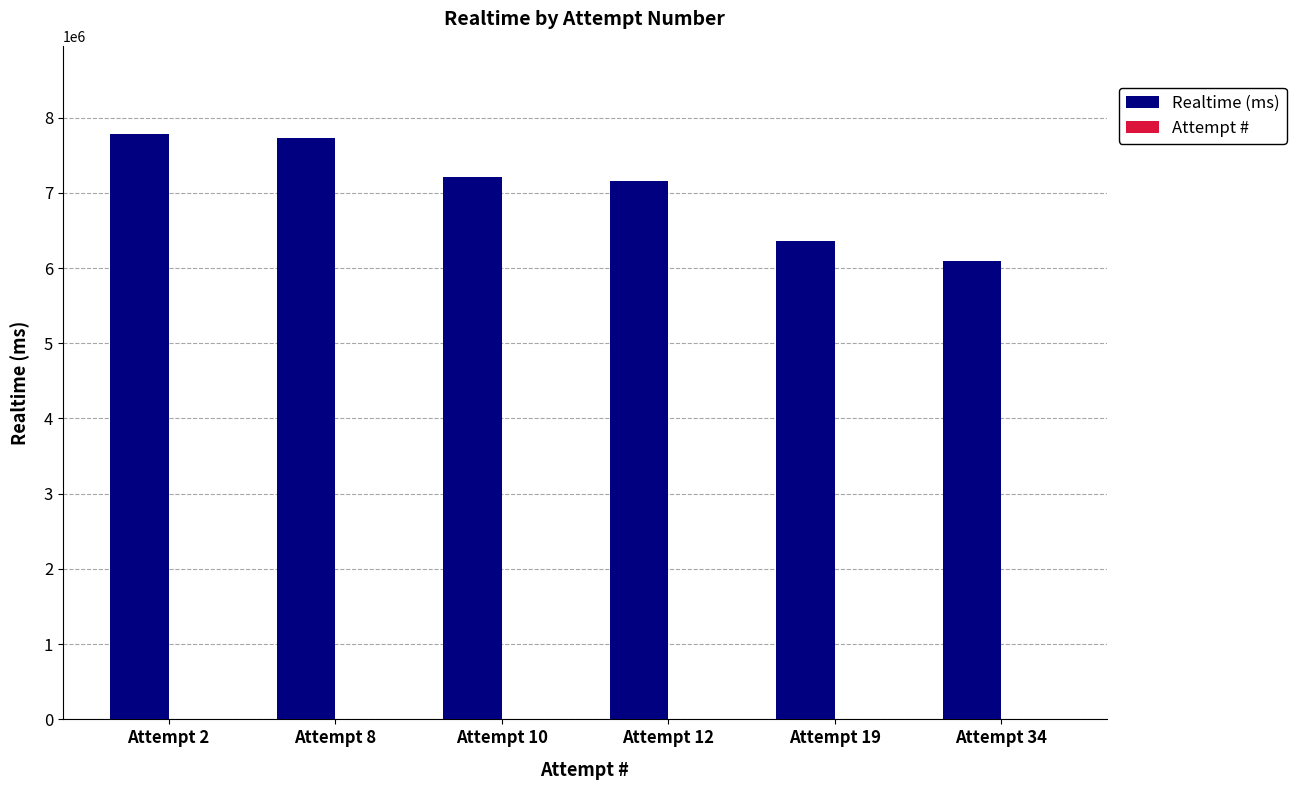

Which series has the largest total across all categories?

Realtime (ms)